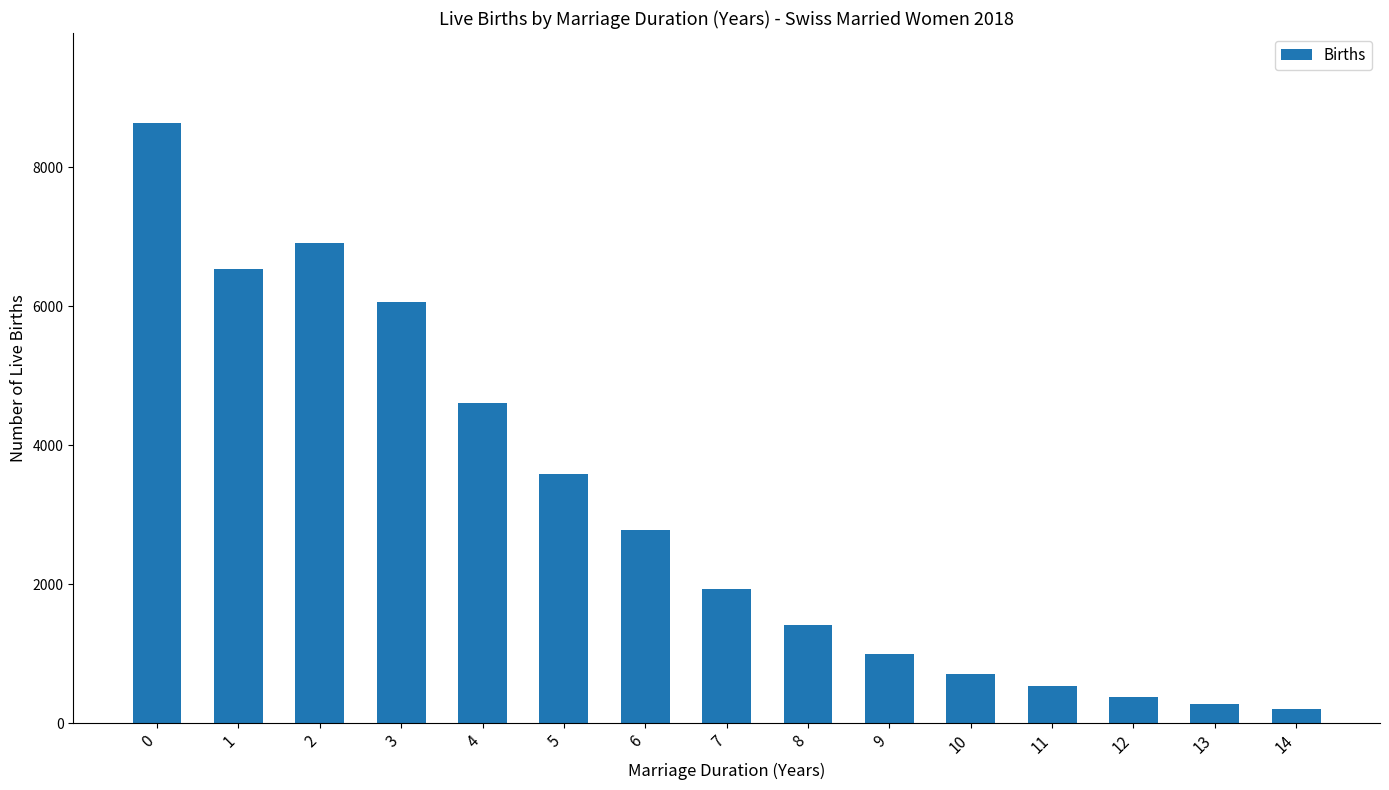

The chart shows a value of 10743 at 1. True or false?

False